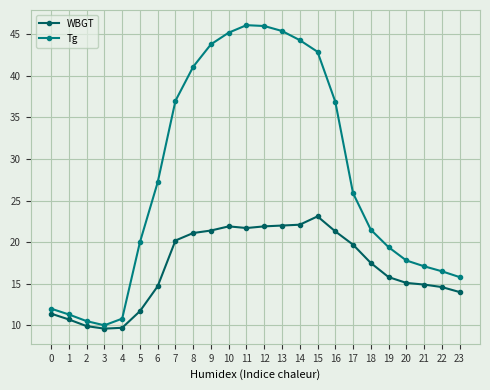

In Tg, how many points are higher than both neighbors (excluding endpoints)?

1